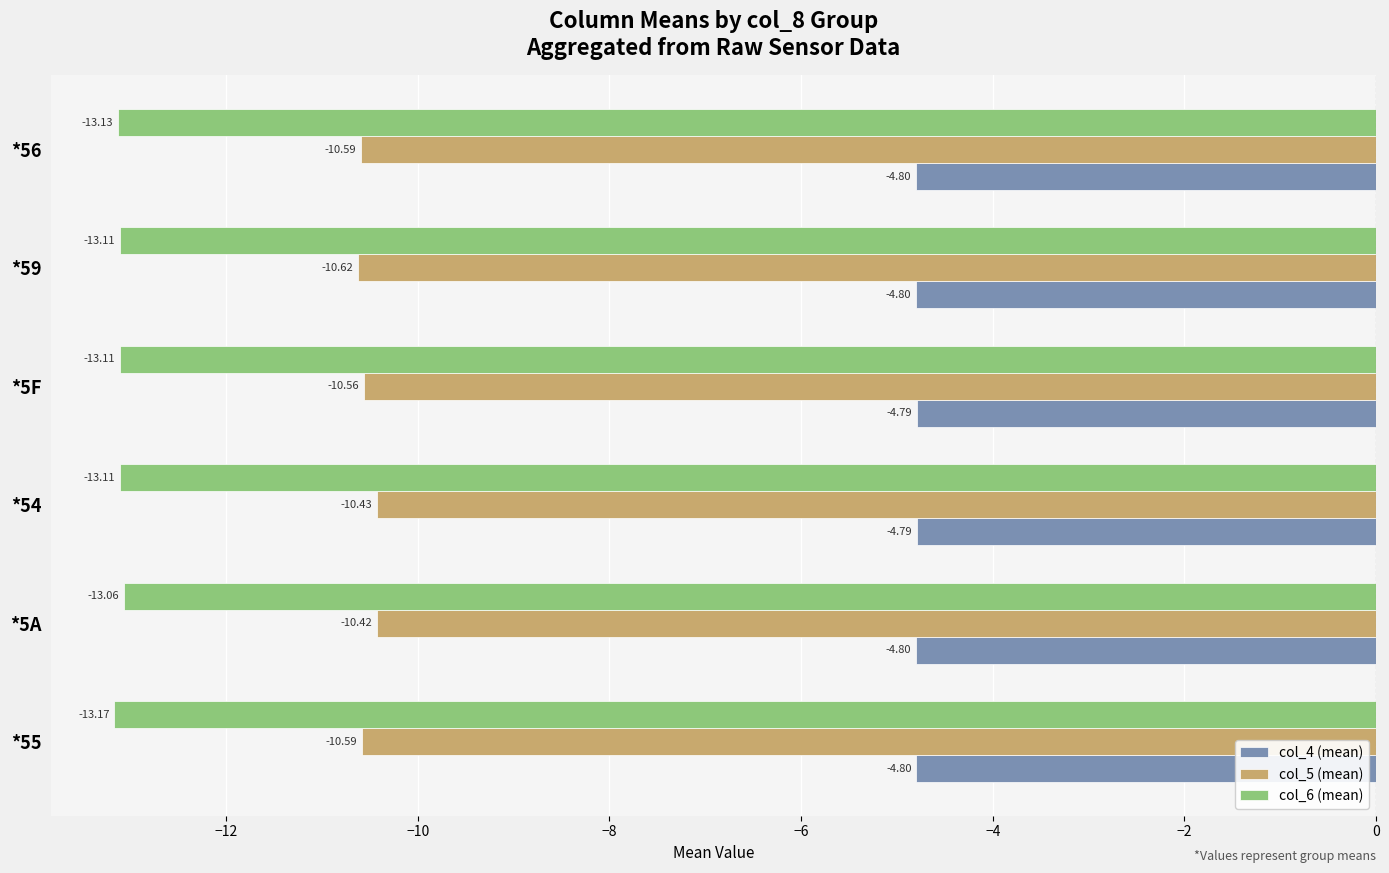

How many categories are shown in the chart?

6